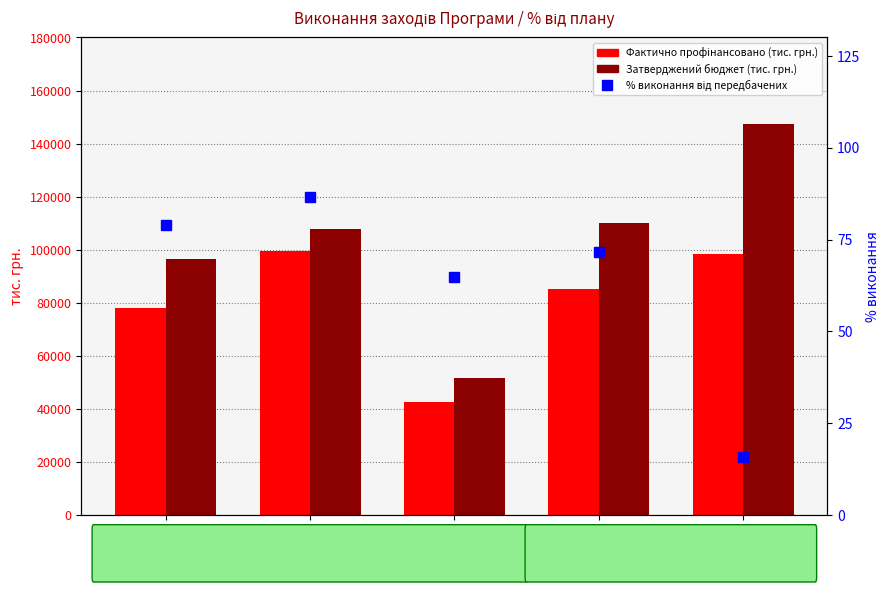

Does the chart contain stacked bars?

No